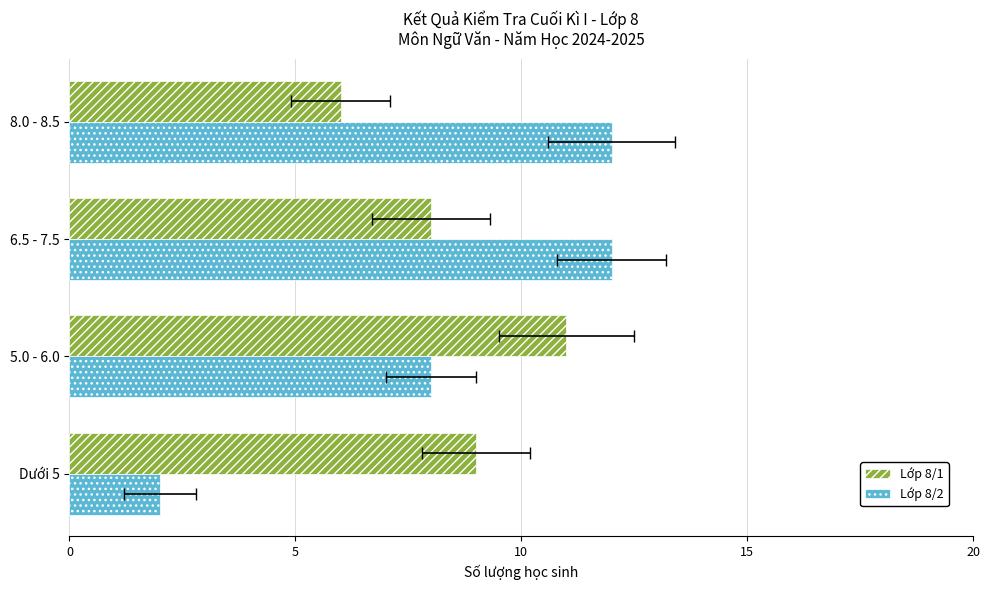

How many data points in Lớp 8/2 are less than 12?

2